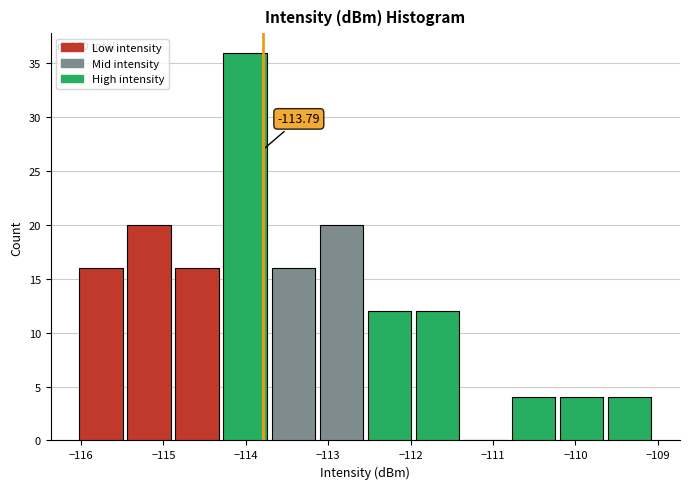

Over which range of the x-axis is the bar tallest?

-114.3 to -113.7